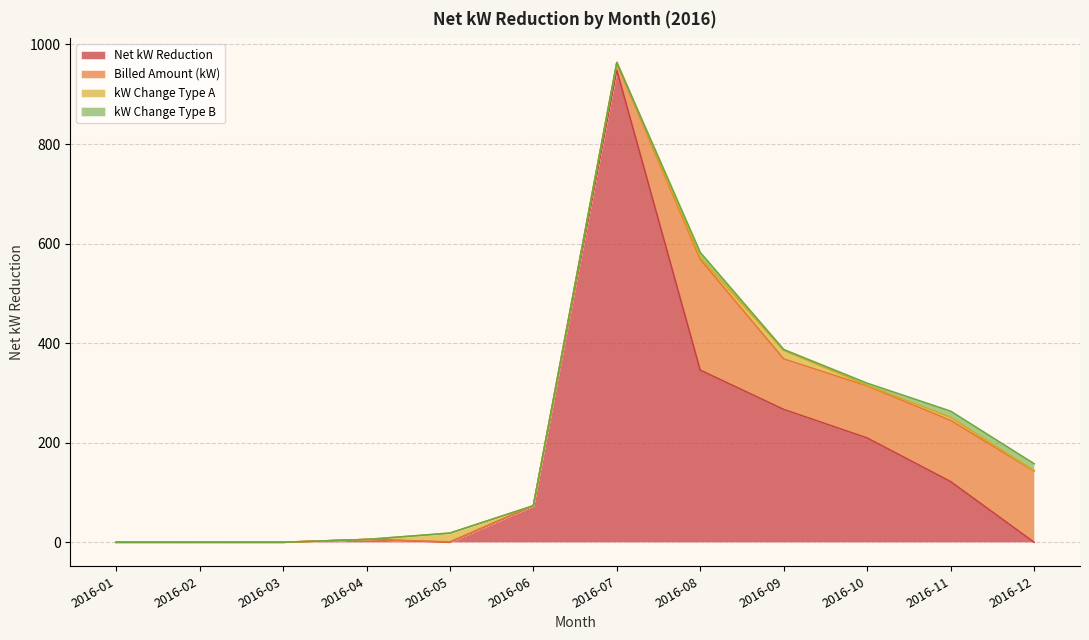

The Net kW reduction series shows 0.0 at 2016-02. True or false?

True